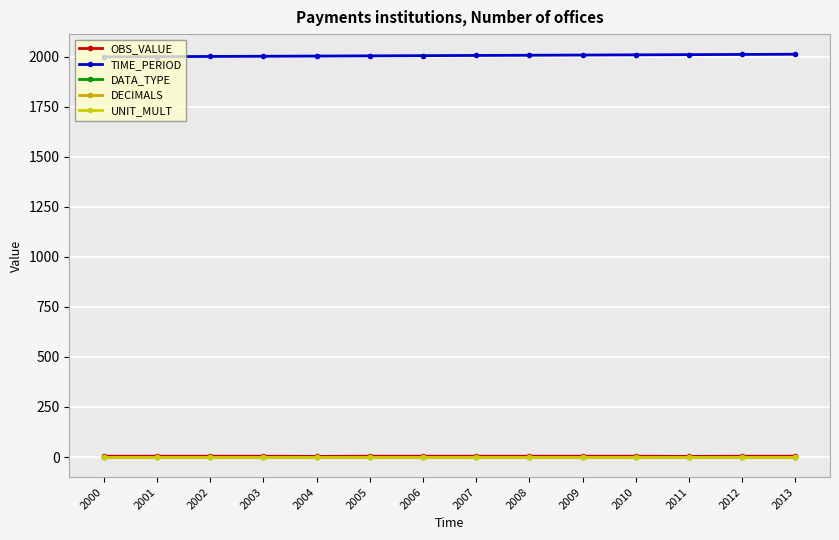

True or false: UNIT_MULT and DATA_TYPE cross at least once.

False